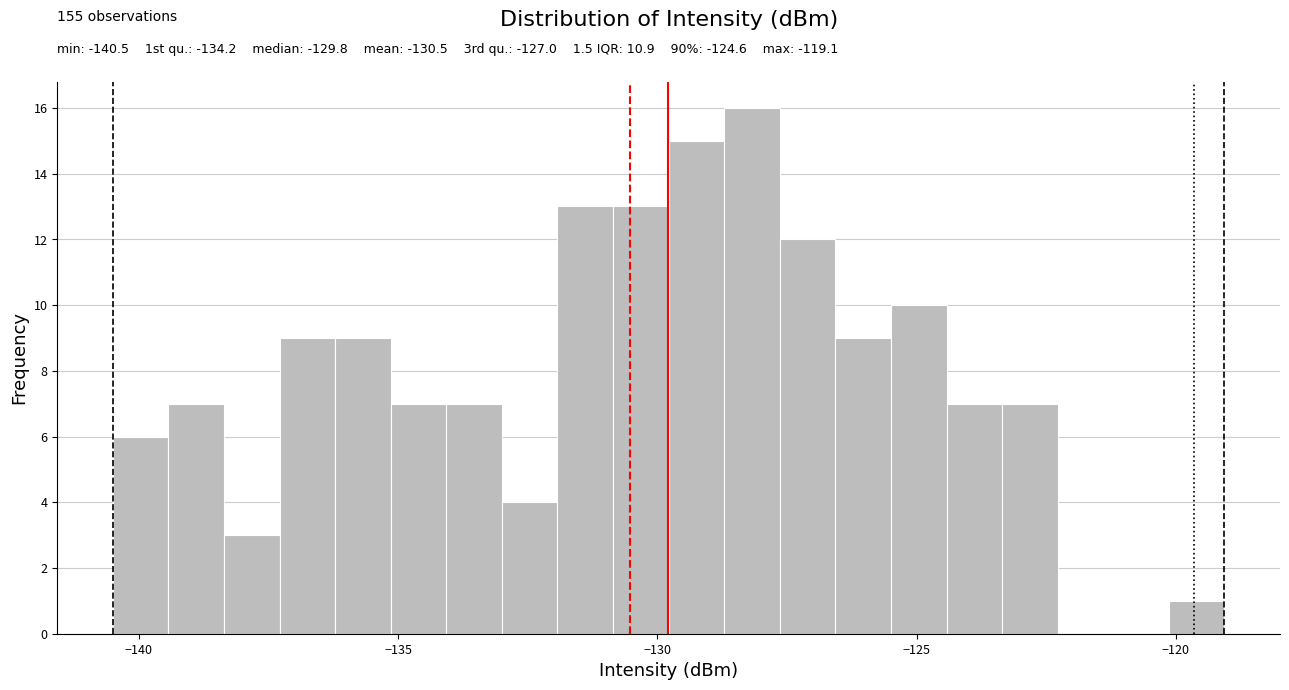

Around what value on the x-axis is the tallest bar? Give the approximate position of its centre, as read against the axis.

-128.0